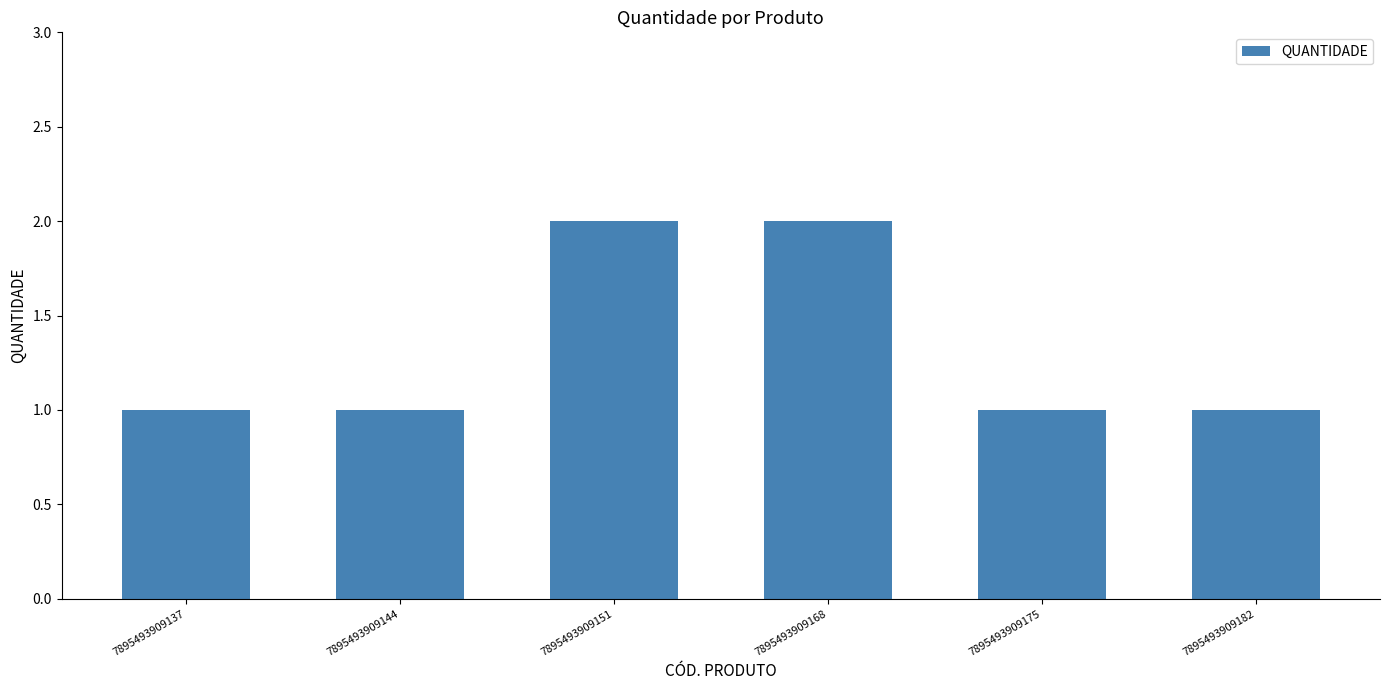

What is the change in value from 7895493909144 to 7895493909151?

+1